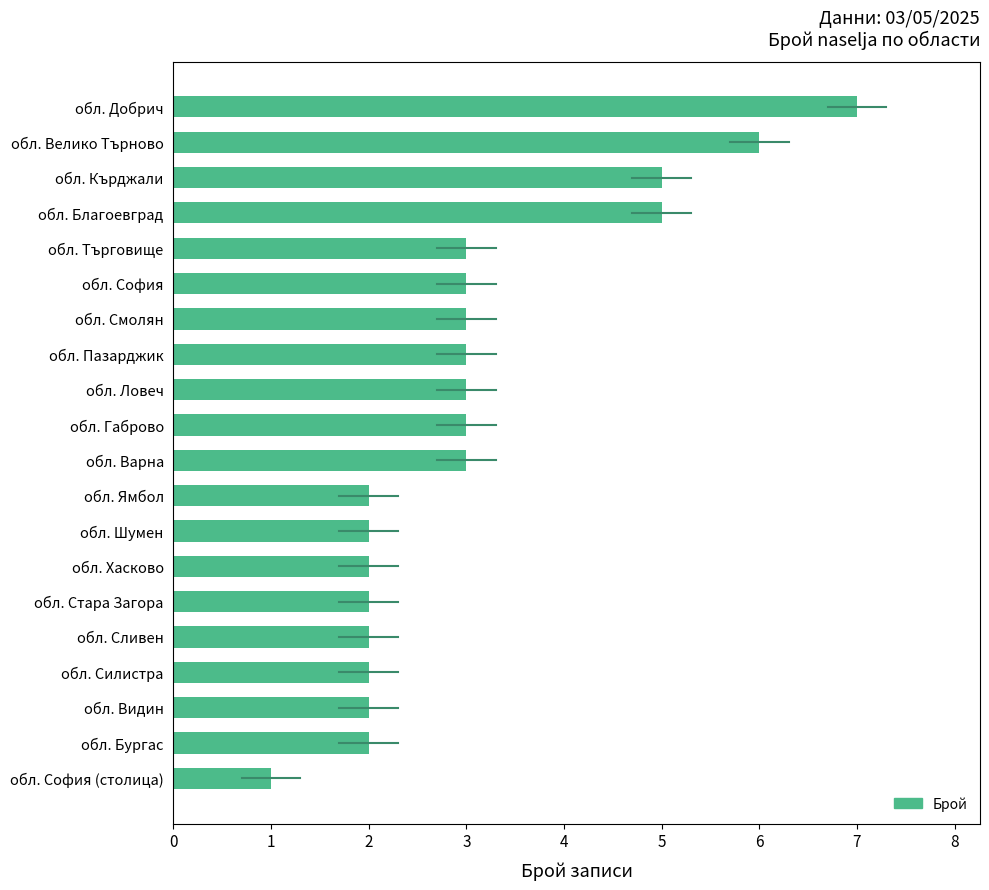

Reading bottom to top, extract all data points from this chart.

обл. София (столица)=1	обл. Бургас=2	обл. Видин=2	обл. Силистра=2	обл. Сливен=2	обл. Стара Загора=2	обл. Хасково=2	обл. Шумен=2	обл. Ямбол=2	обл. Варна=3	обл. Габрово=3	обл. Ловеч=3	обл. Пазарджик=3	обл. Смолян=3	обл. София=3	обл. Търговище=3	обл. Благоевград=5	обл. Кърджали=5	обл. Велико Търново=6	обл. Добрич=7